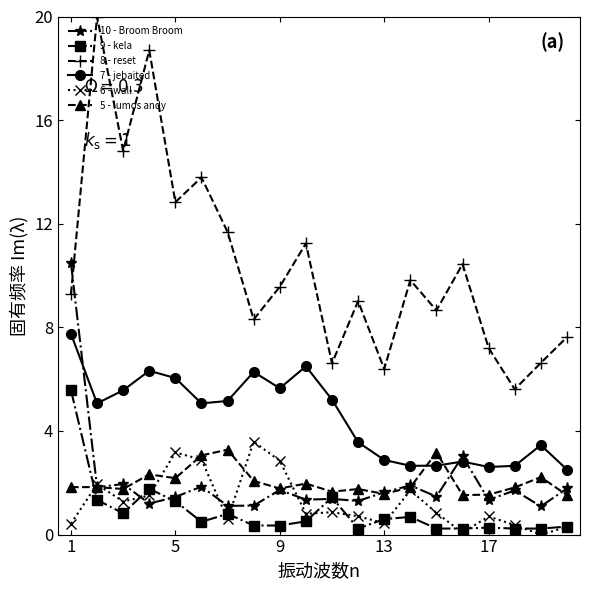

In 8 - reset, how many points are higher than both neighbors (excluding endpoints)?

7